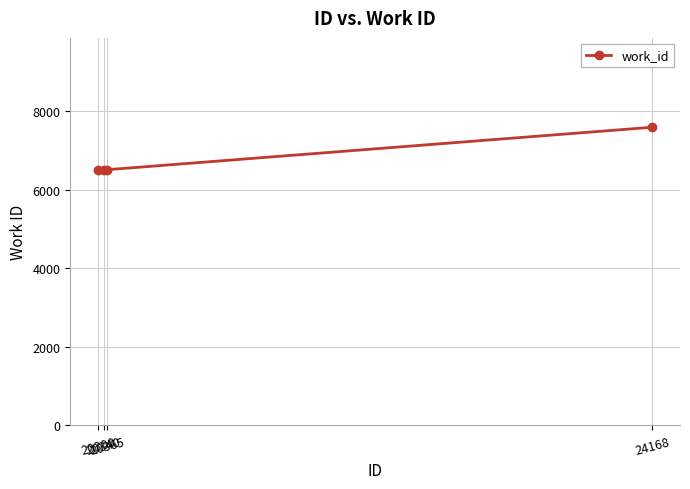

What is the value of the 2nd point from the left?

6506